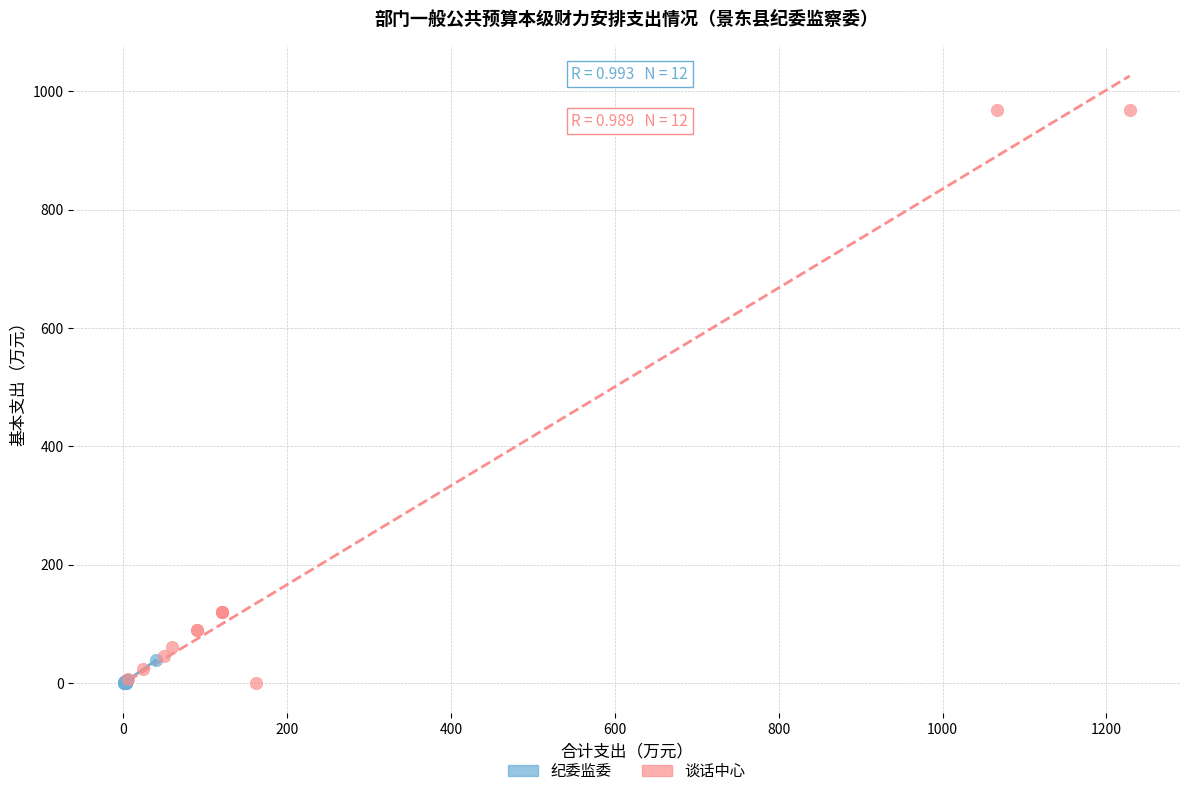

Which series has the largest Y range (max minus min)?

谈话中心